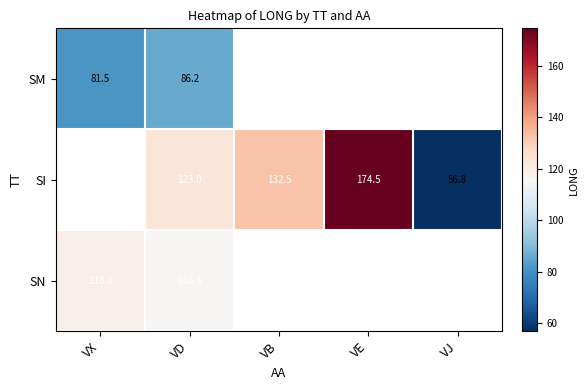

Which category has the lowest value across all series?

VJ